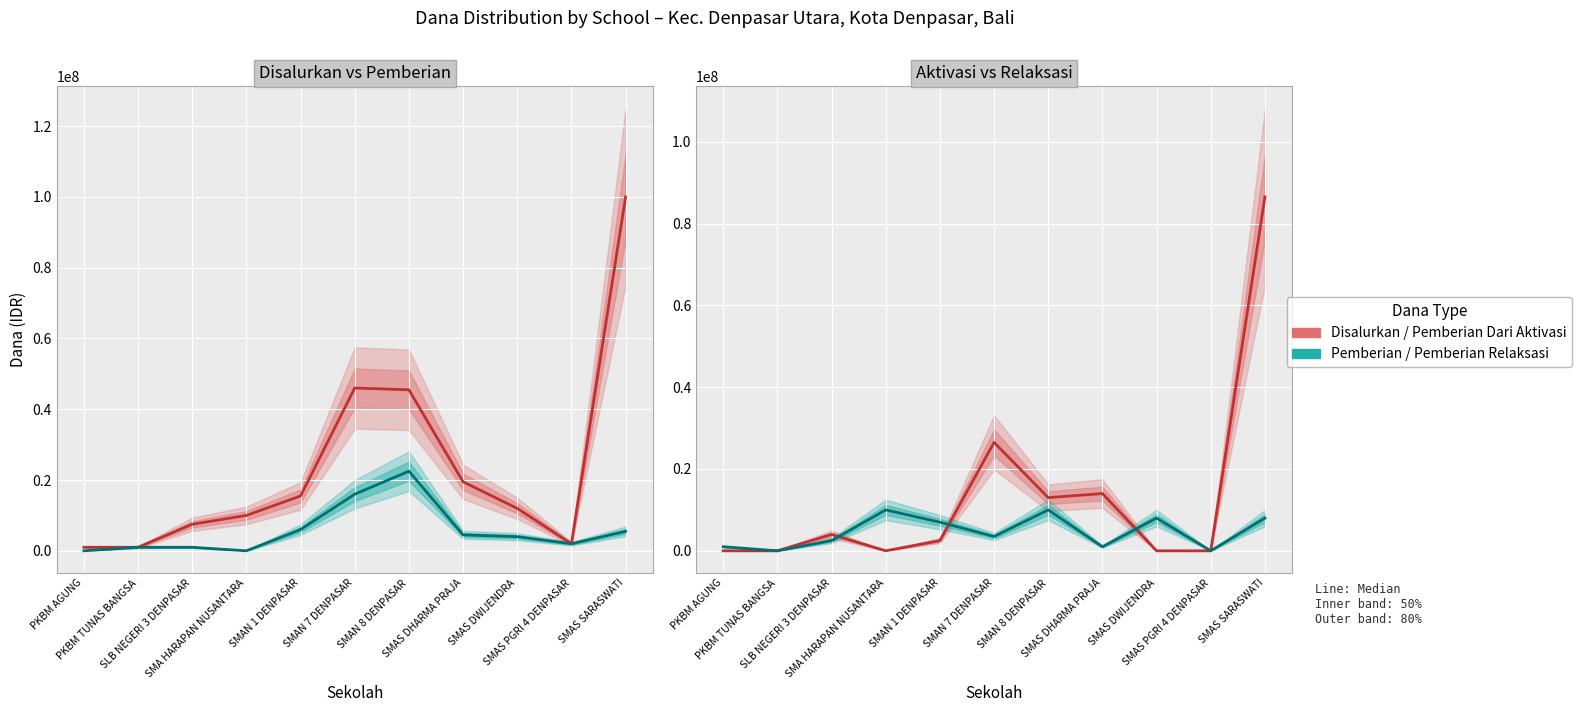

What is the average value of the Pemberian series?

5681818